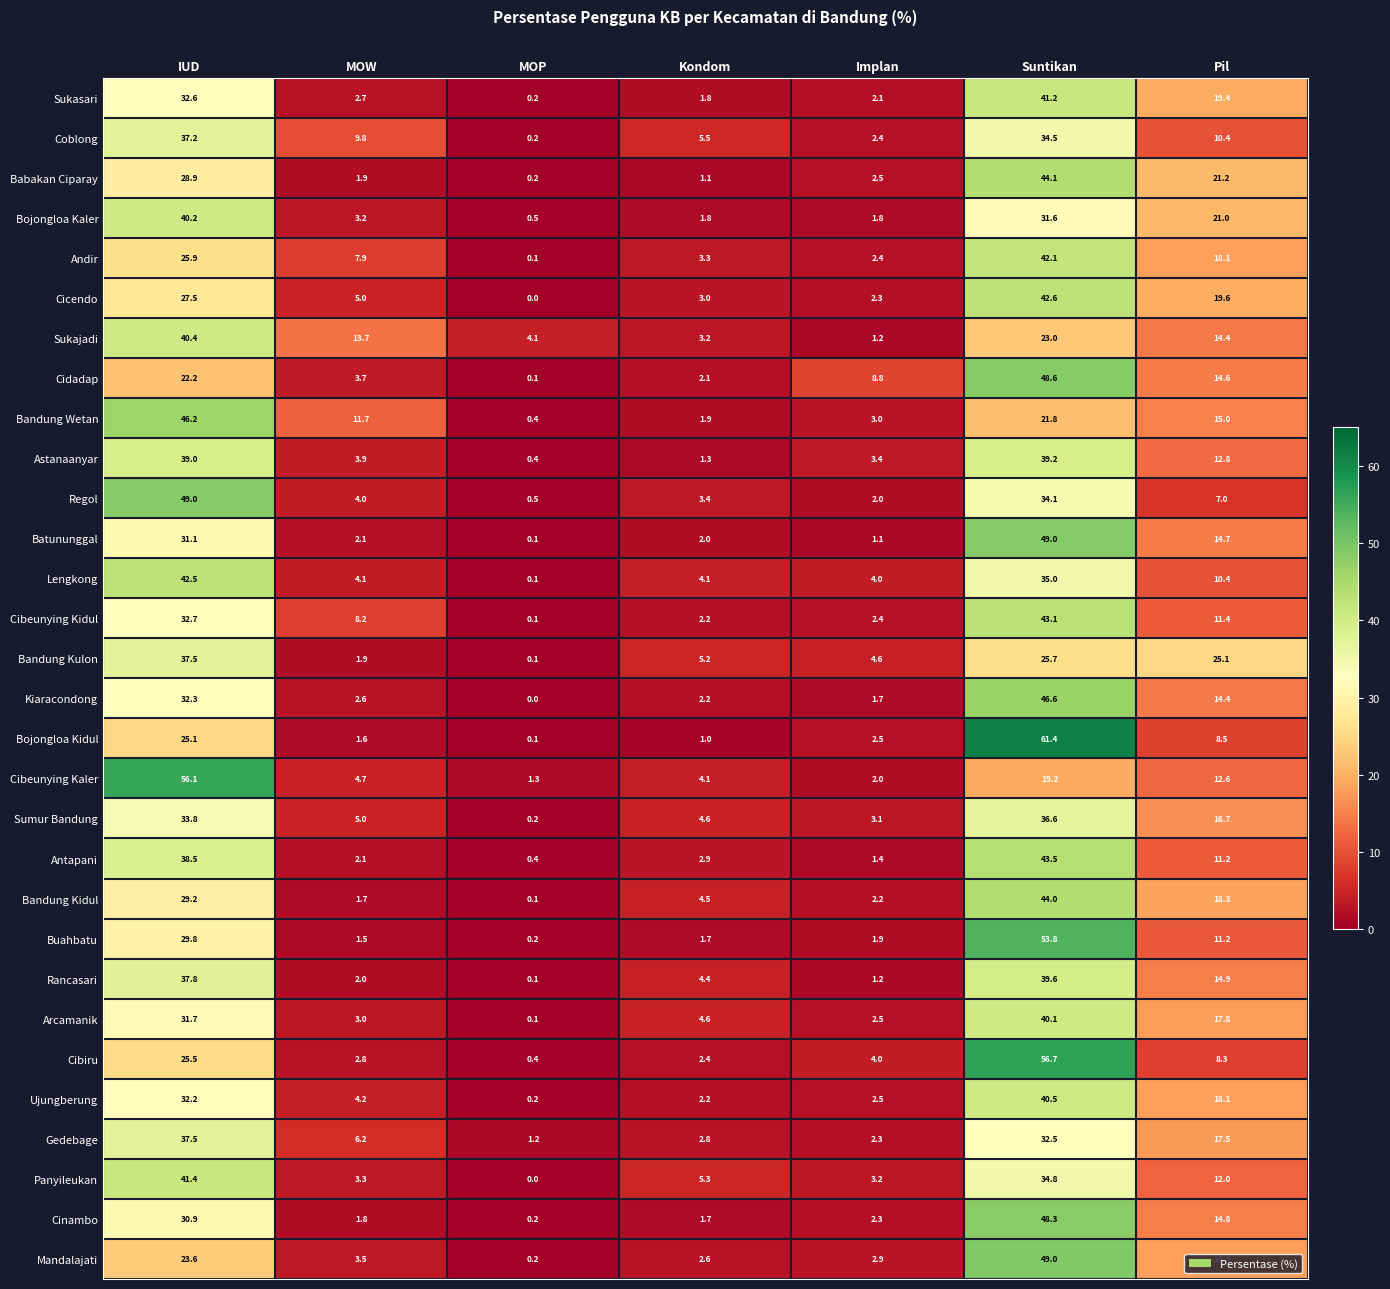

Rank the categories by Arcamanik value from lowest to highest.

MOP, Implan, MOW, Kondom, Pil, IUD, Suntikan